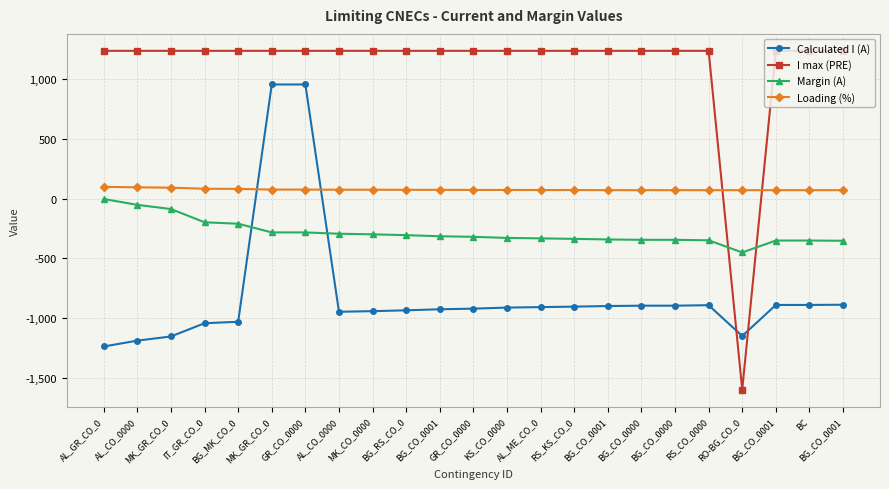

What are all the series names shown in the legend?

Calculated I (A), I max (PRE), Margin (A), Loading (%)